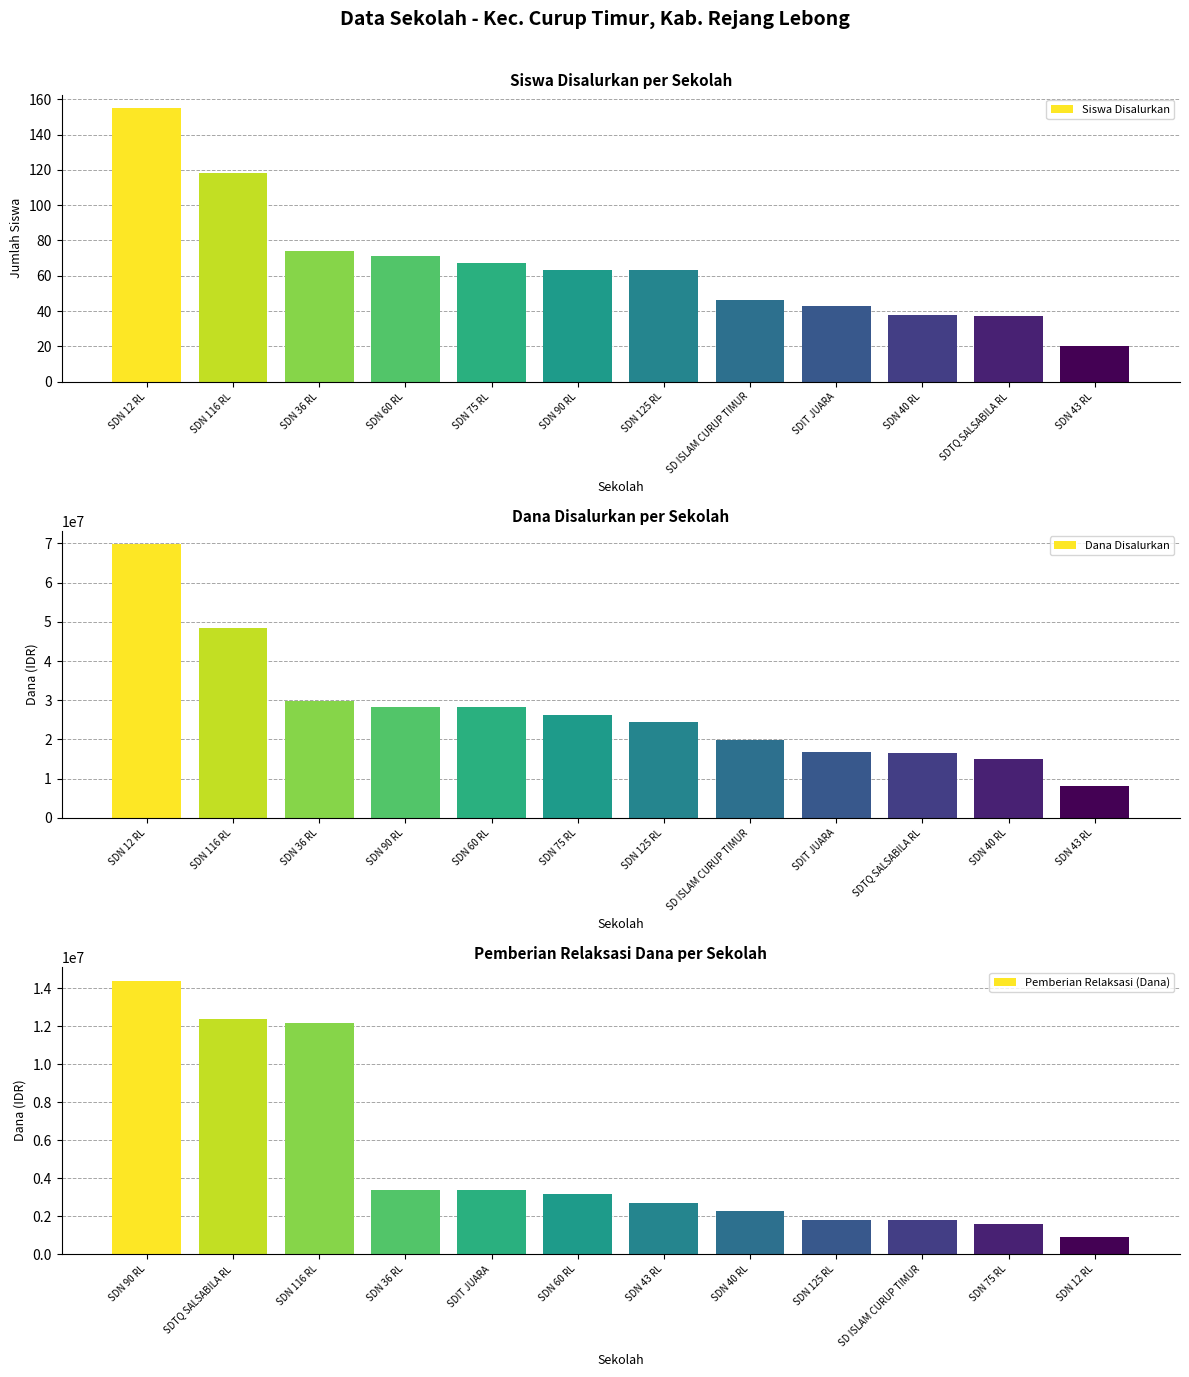

Which has a higher value, SDN 43 RL or SDN 90 RL?

SDN 90 RL